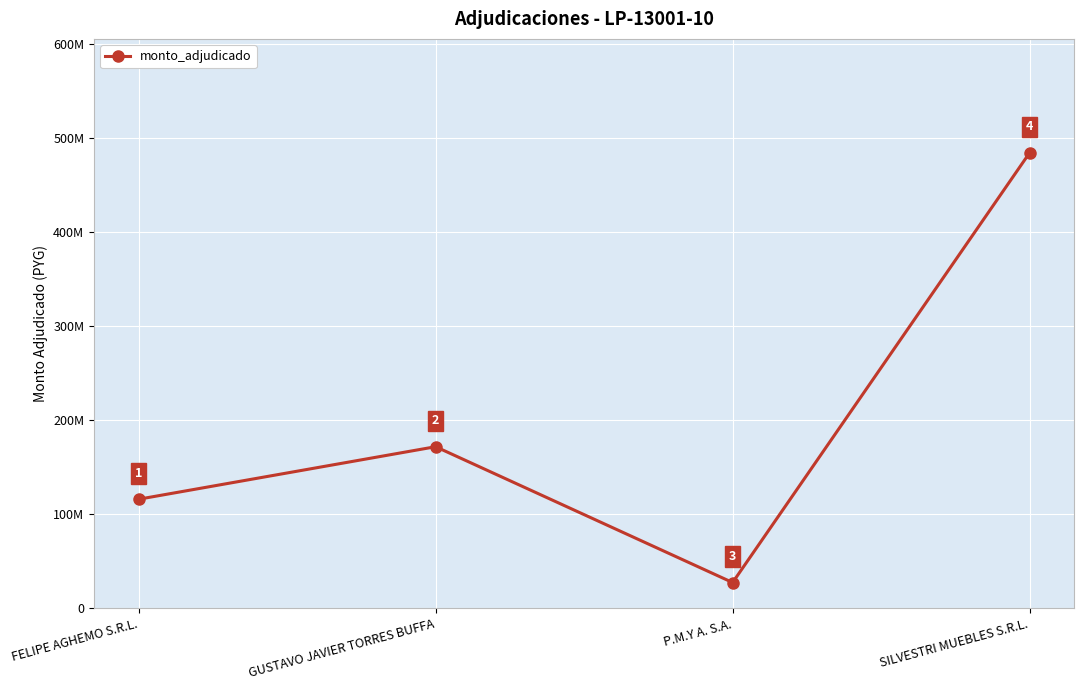

Does the chart have visible grid lines?

Yes